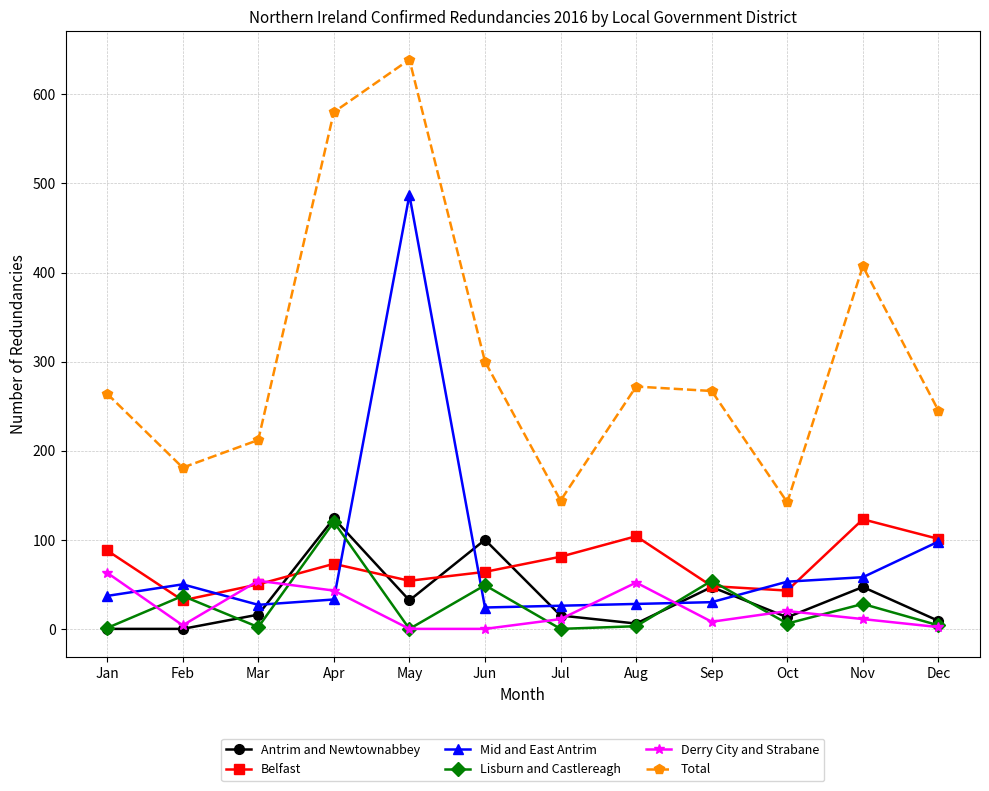

Which series has the largest total across all categories?

Total